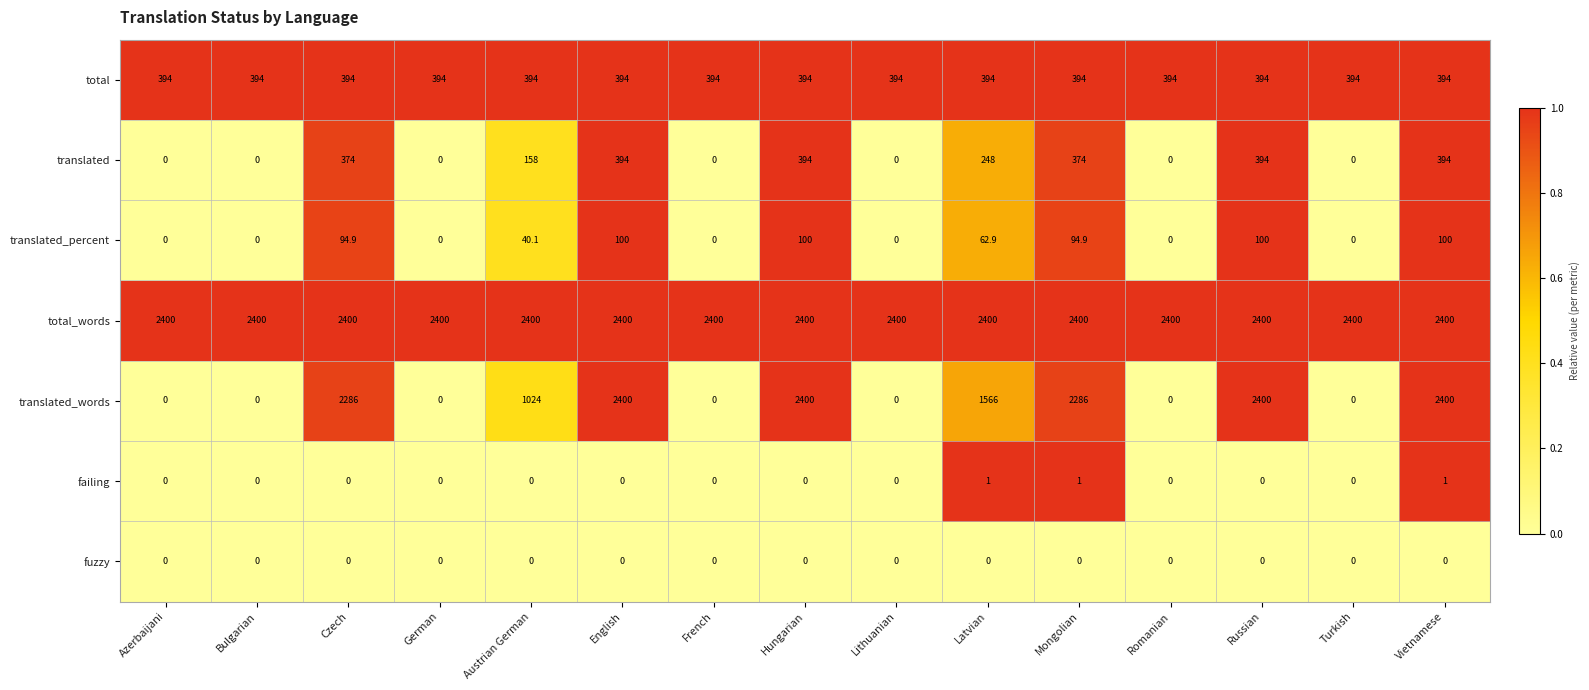

Which series changed the most between Austrian German and French?

translated_words